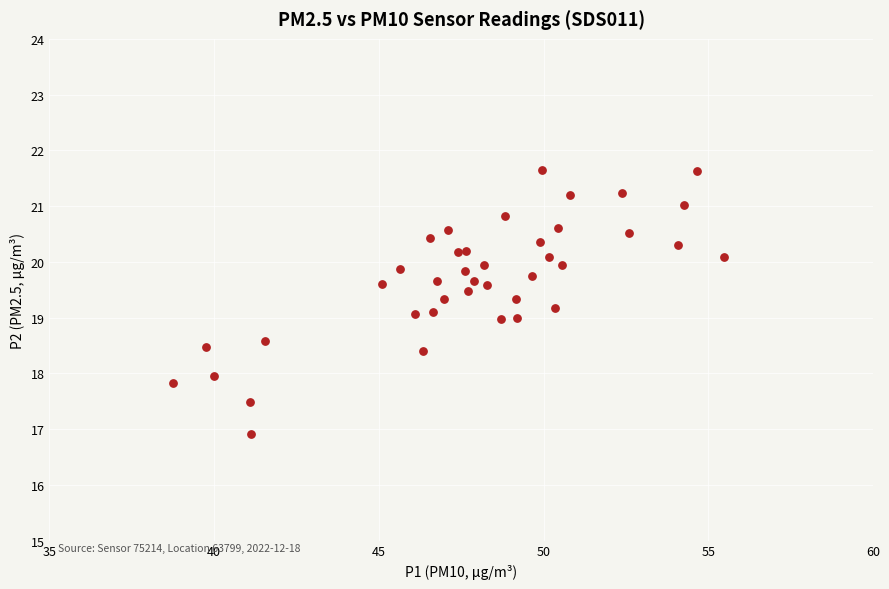

What is the range of X values (max minus min)?

16.7